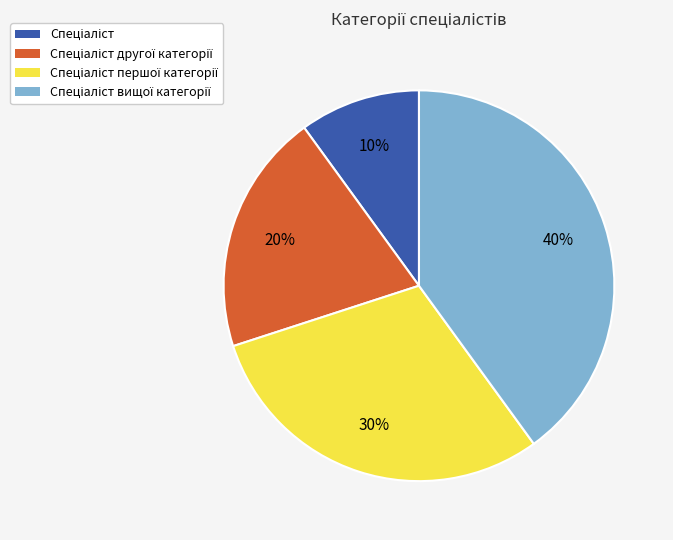

Is there any slice that represents more than half of the pie?

No